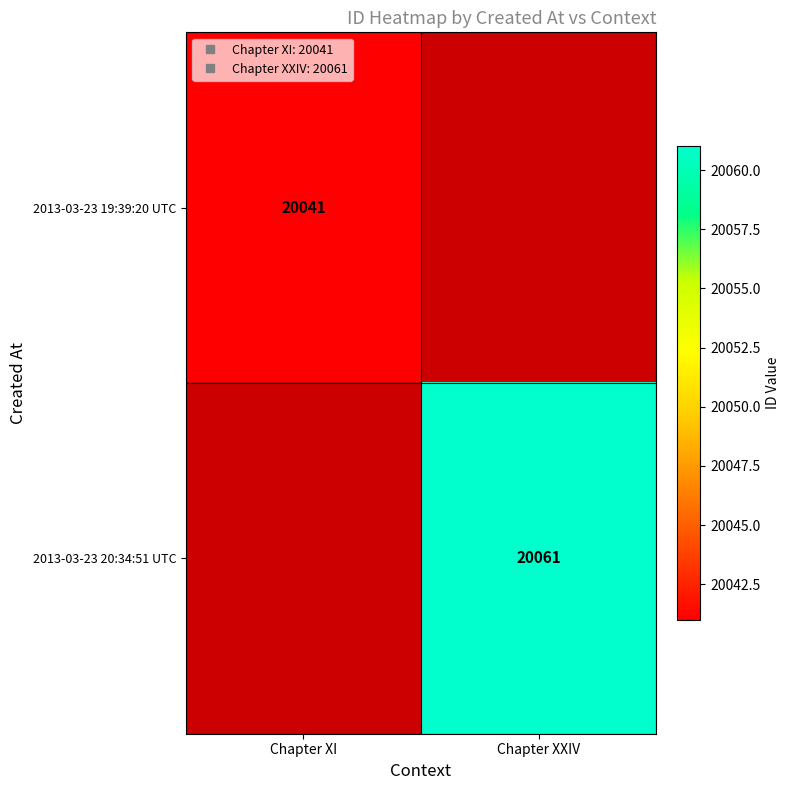

Which series has the largest range (max minus min)?

2013-03-23 19:39:20 UTC